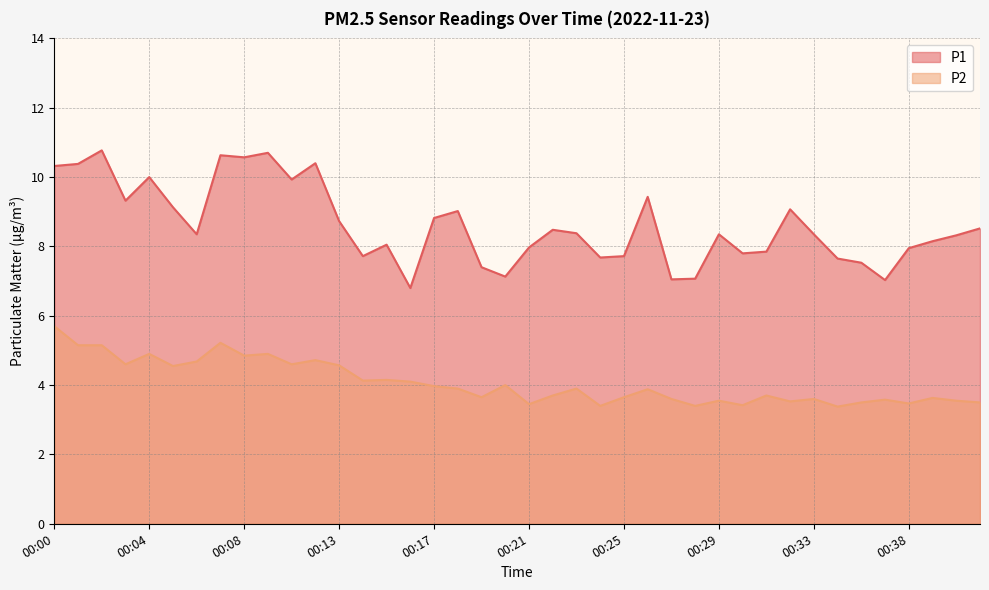

At which category does P1 reach its first local peak?

00:02